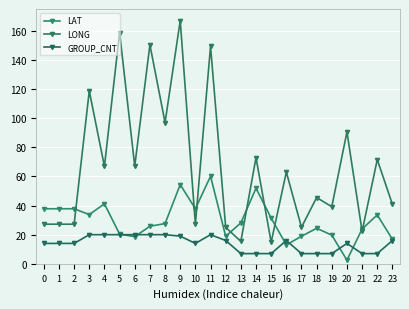

What is the total value across all series at 13?

50.5